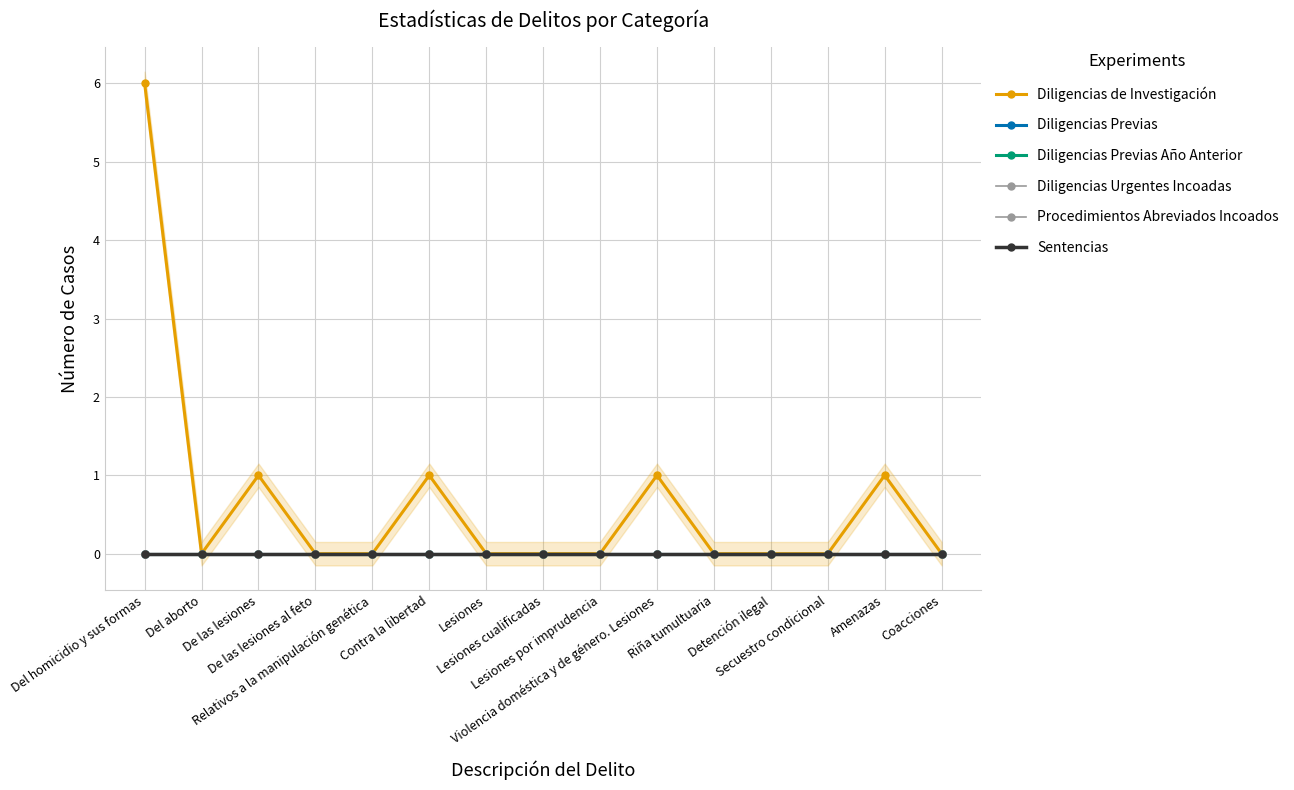

What is the difference between the maximum and minimum values in the Diligencias de Investigación series?

6